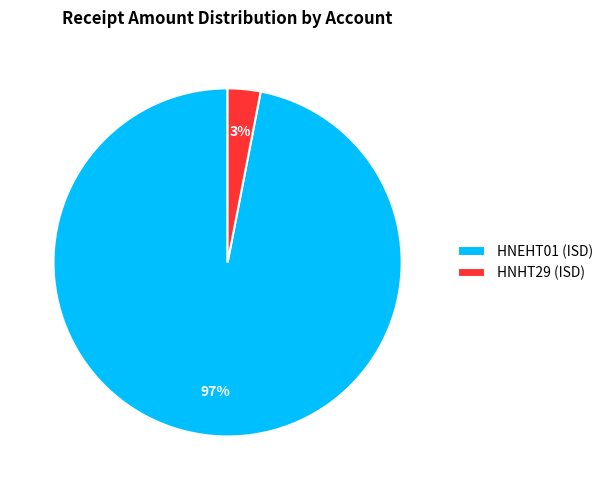

To the nearest percent, what percentage of the pie is HNHT29 (ISD)?

3%